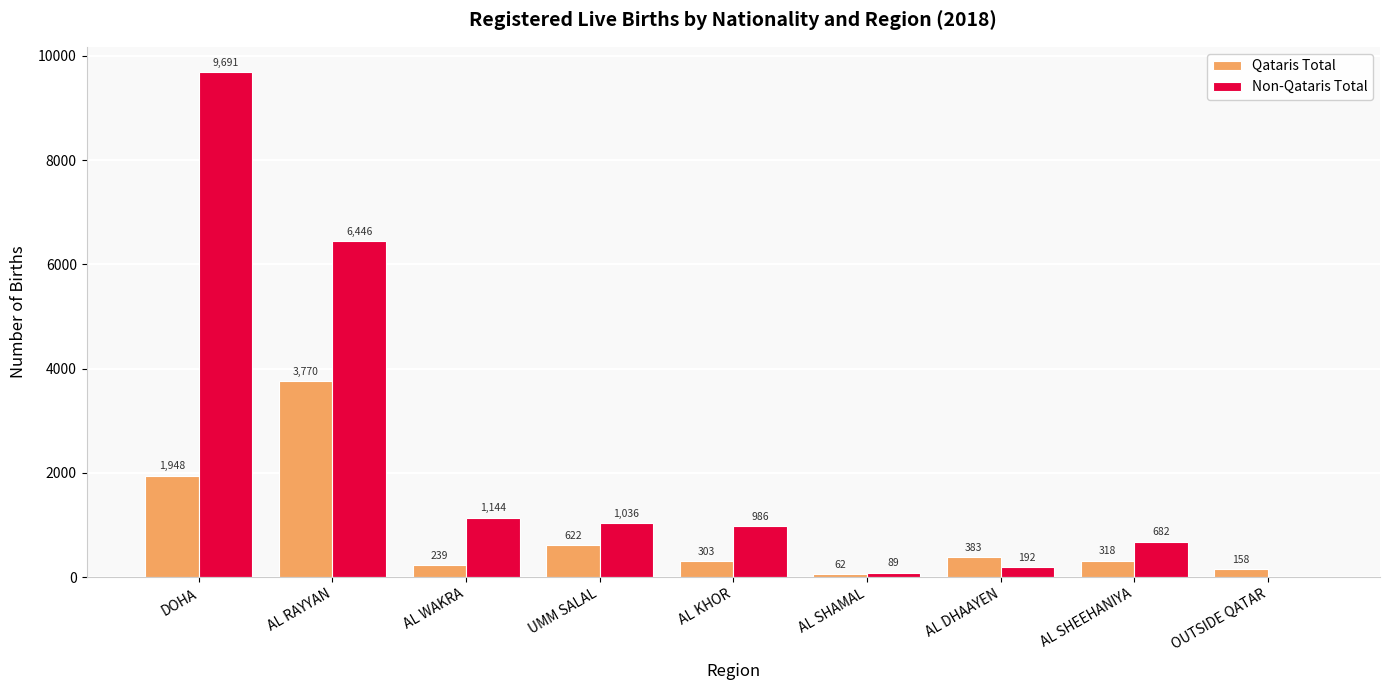

How many positive values does the Non-Qataris Total series have?

8